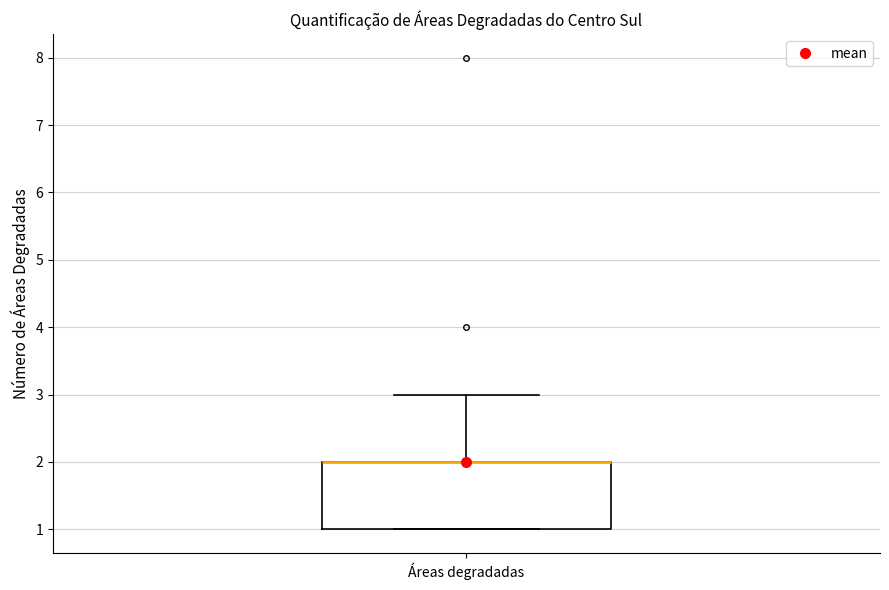

Read this box plot against the y-axis: the position of the median line, the range covered by the box, and the ends of both whiskers. The values are not printed on the chart, so give them approximately, as read against the axis.

median 2 (drawn on the box's upper edge), box 1 to 2, whiskers 1 to 3